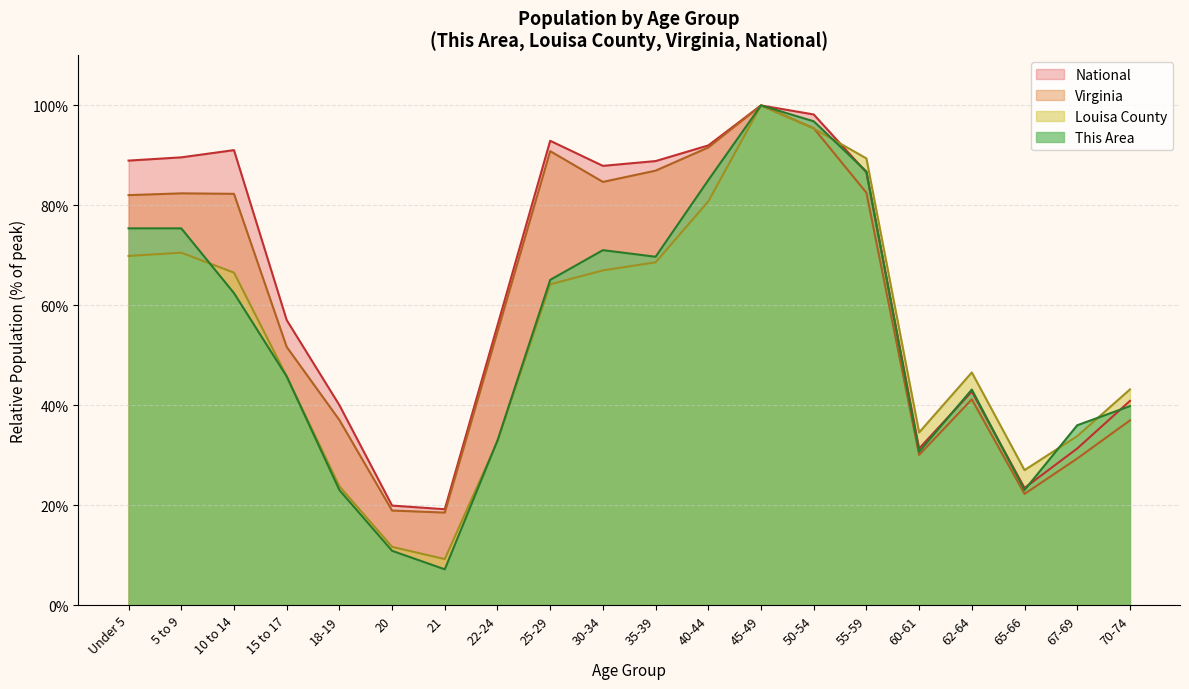

At which label does National first exceed 86?

Under 5